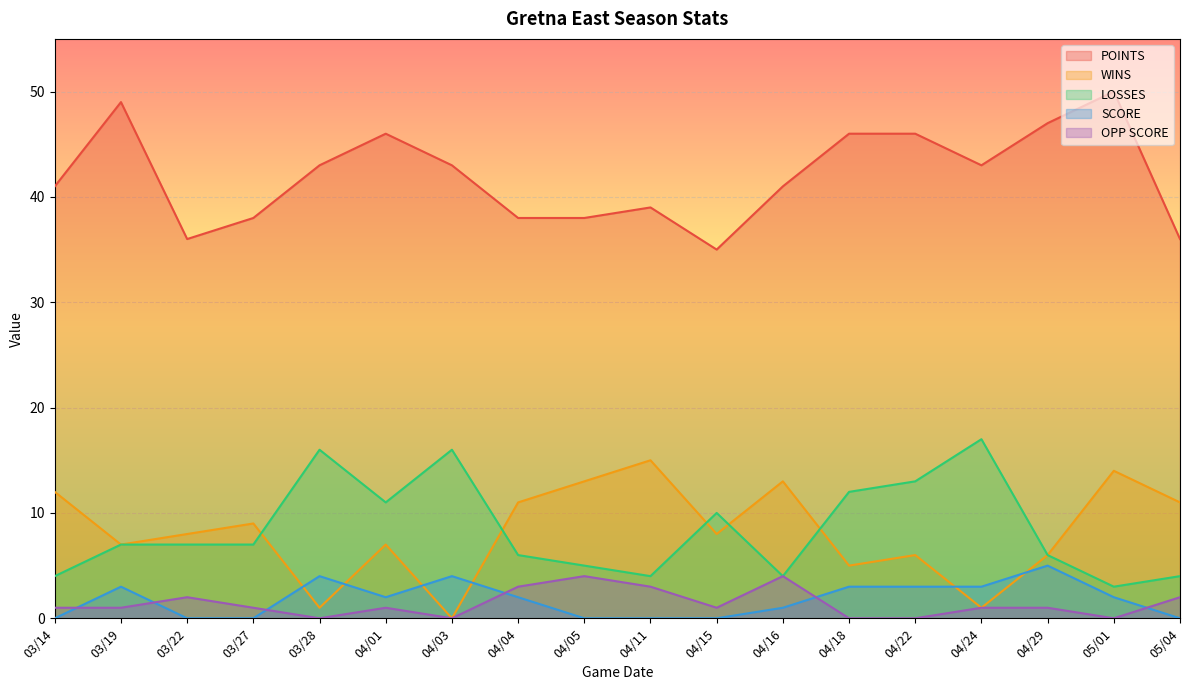

What is the greatest value displayed?

50